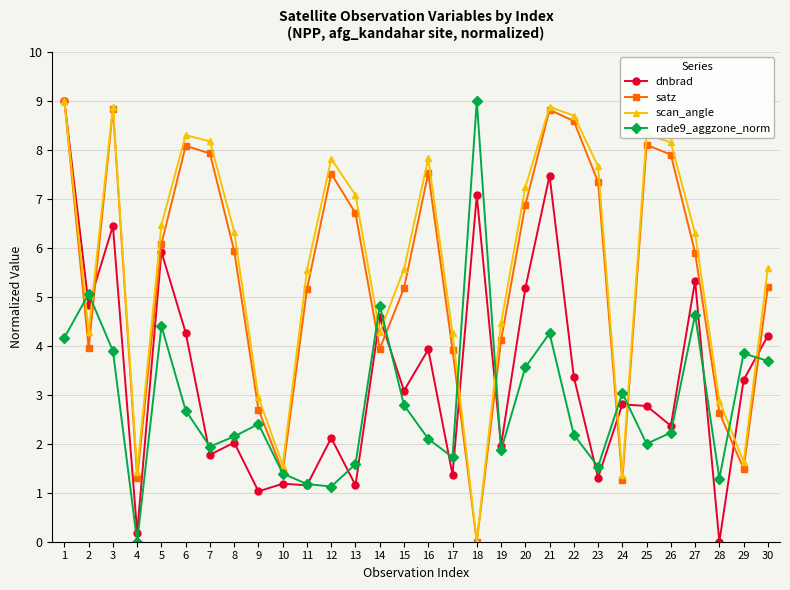

What is the difference between the satz values at 12 and 17?

3.6